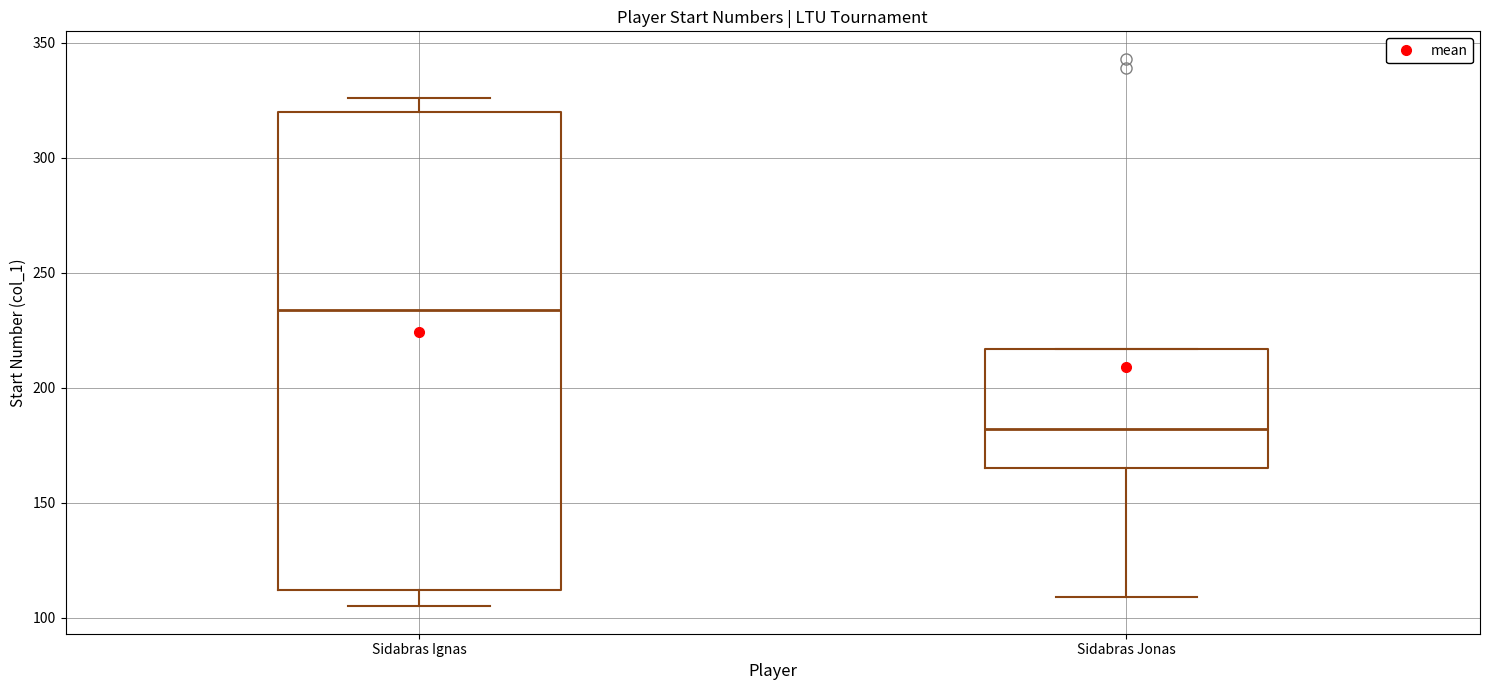

Reading left to right, transcribe this box plot: for each box, give where its median line is, the range the box spans, and where its two whiskers end, as read against the y-axis. The values are not printed on the chart, so give them approximately, as read against the axis.

Sidabras Ignas: median 235, box 110 to 320, whiskers 105 to 325
Sidabras Jonas: median 180, box 165 to 215, whiskers 110 to 215